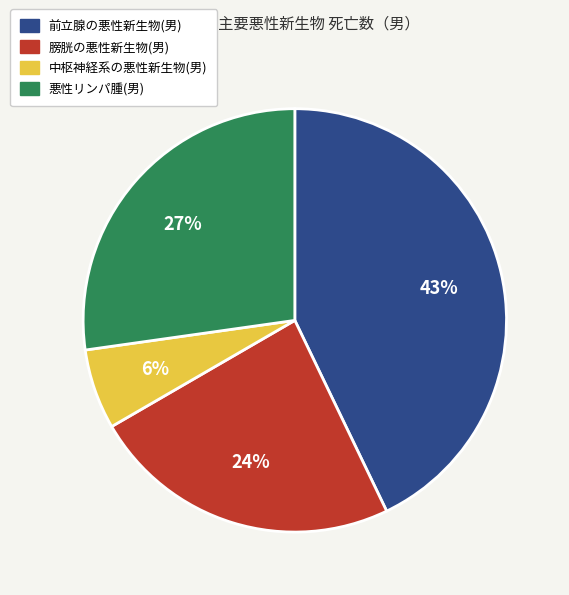

What is the largest slice in the pie chart?

前立腺の悪性新生物(男)